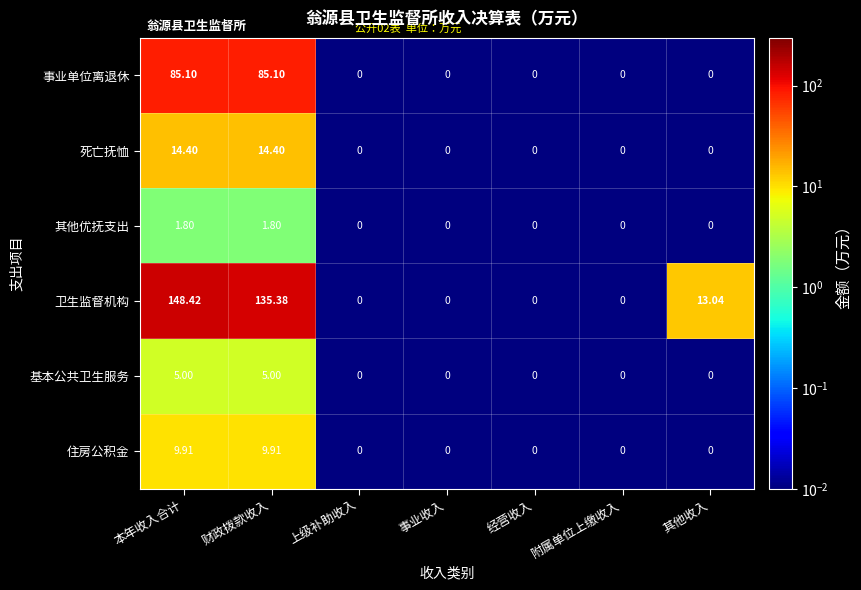

List the series in order of their peak value, lowest first.

其他优抚支出, 基本公共卫生服务, 住房公积金, 死亡抚恤, 事业单位离退休, 卫生监督机构